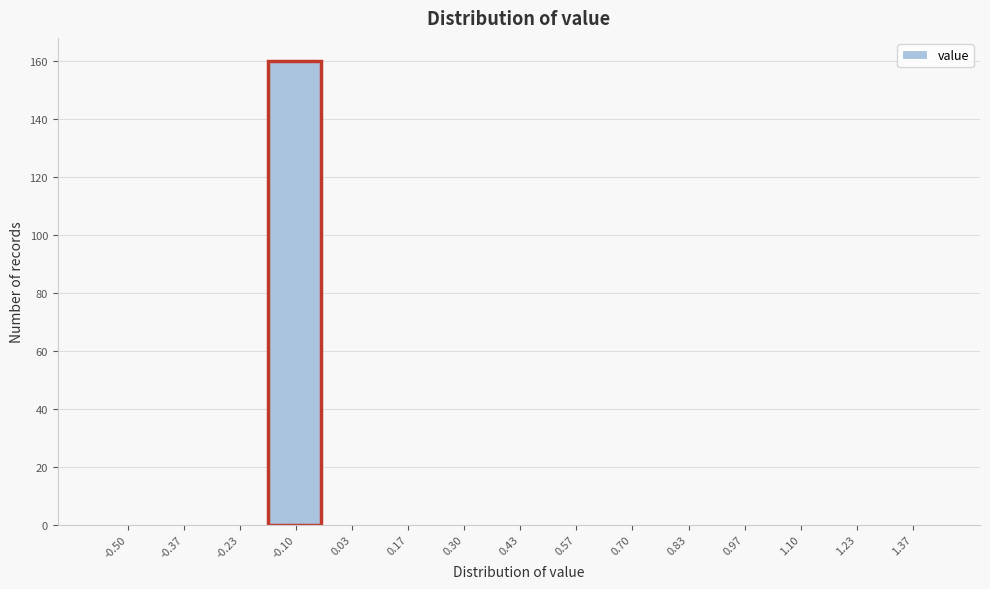

Reading left to right, list all the values displayed in this chart.

-0.50=0	-0.37=0	-0.23=0	-0.10=160	0.03=0	0.17=0	0.30=0	0.43=0	0.57=0	0.70=0	0.83=0	0.97=0	1.10=0	1.23=0	1.37=0